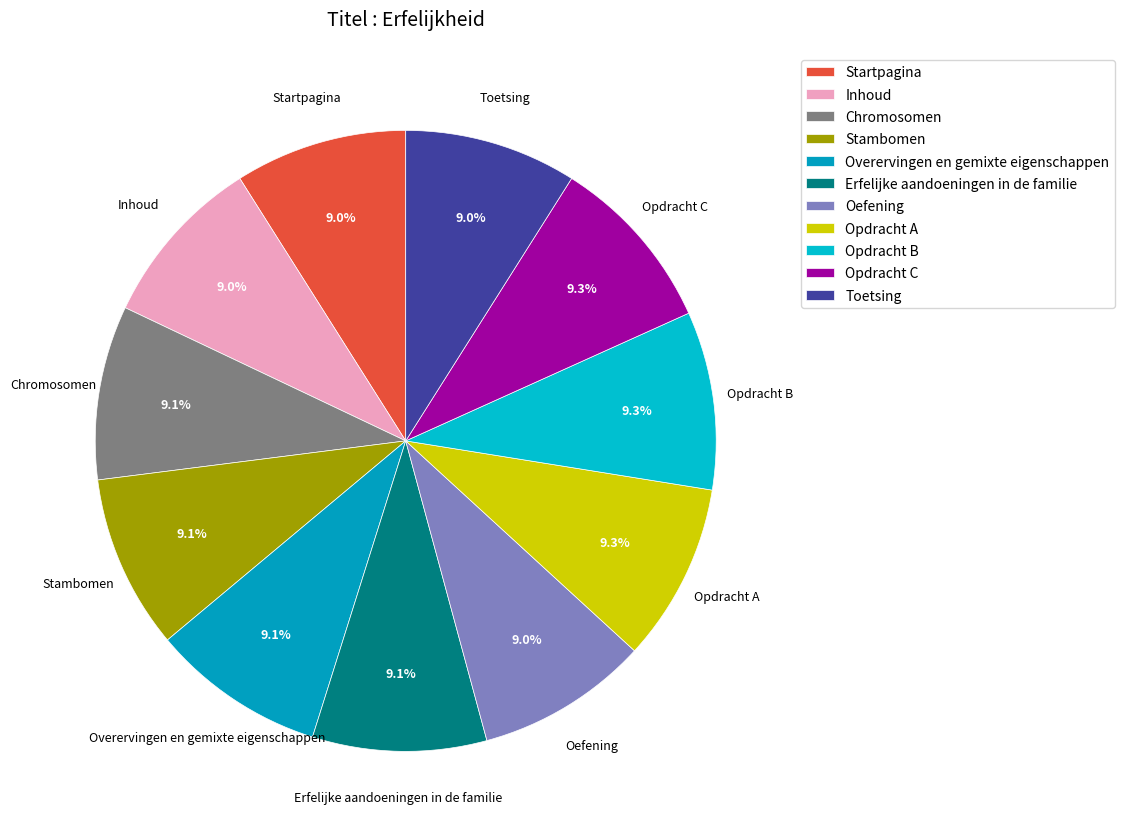

How many slices are in this pie chart?

11